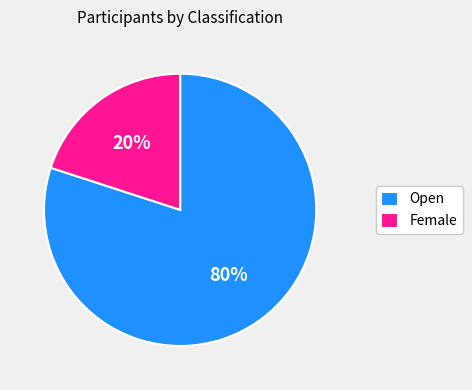

Is it true that Female is 20% of the pie?

True